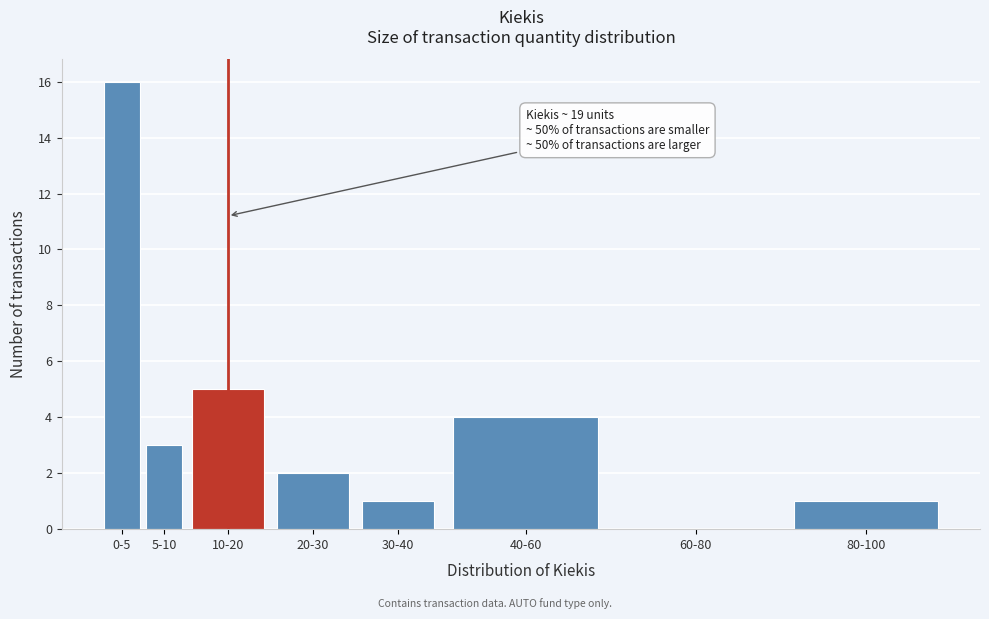

Reading left to right, transcribe all the data shown in this chart.

0-5=16	5-10=3	10-20=5	20-30=2	30-40=1	40-60=4	60-80=0	80-100=1